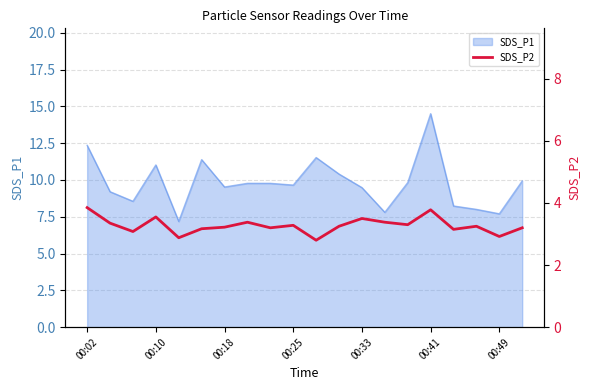

What is the highest value of the SDS_P1 series?

14.5